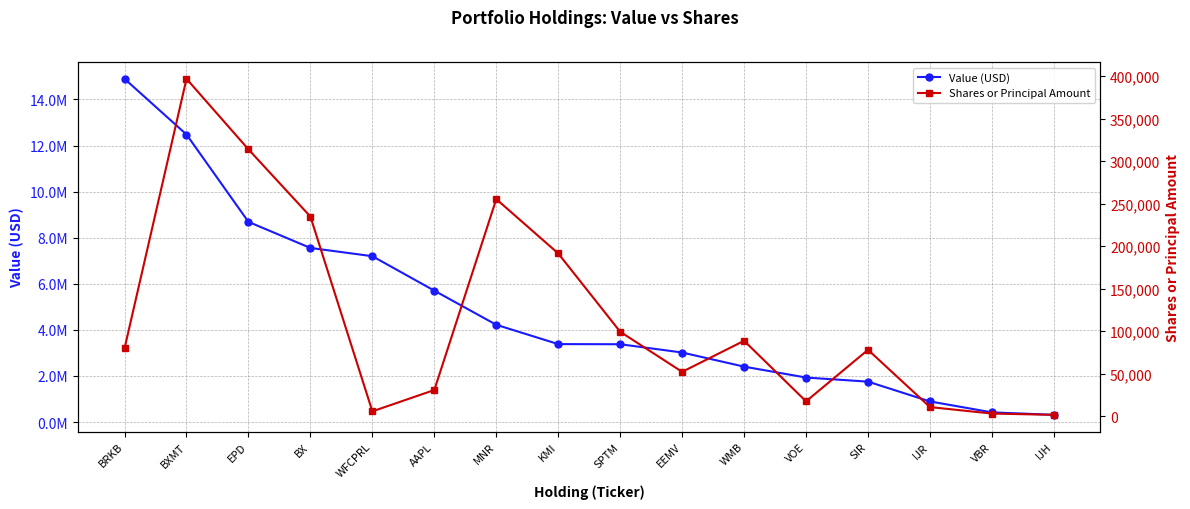

Between SIR and IJH, which series saw the biggest shift?

Value (USD)